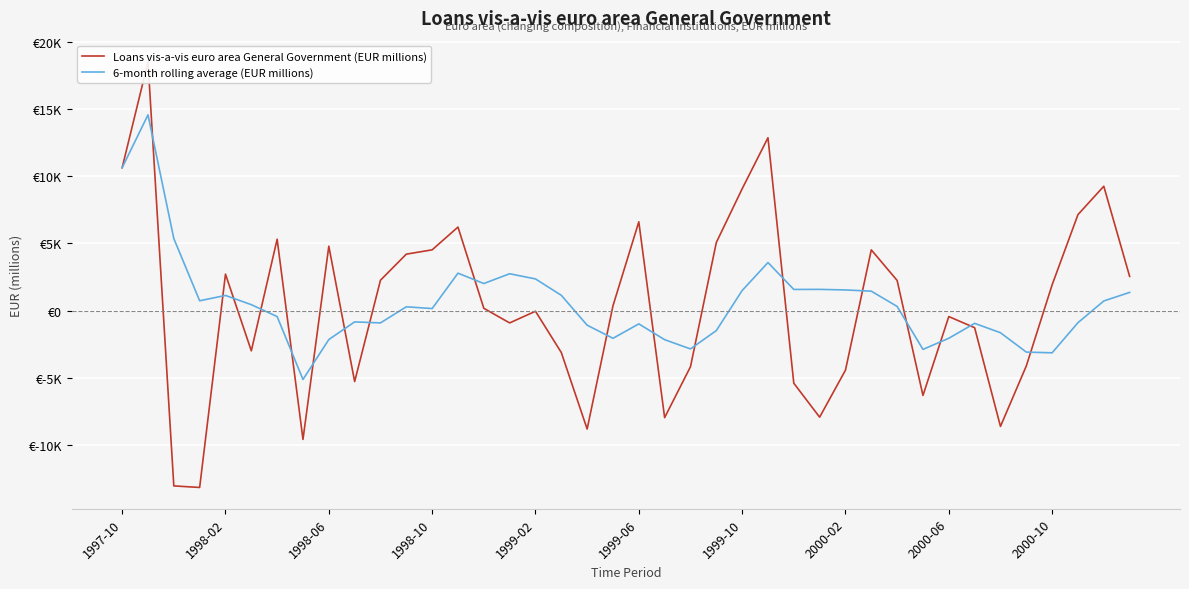

The 6-month rolling average (EUR millions) series shows 1828.9 at 39. True or false?

False